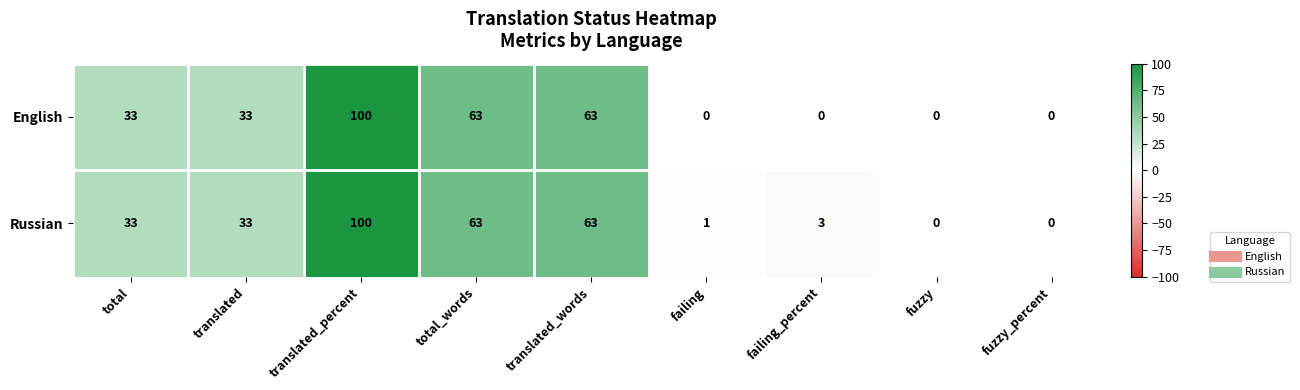

What is the total value across all series at translated_percent?

200